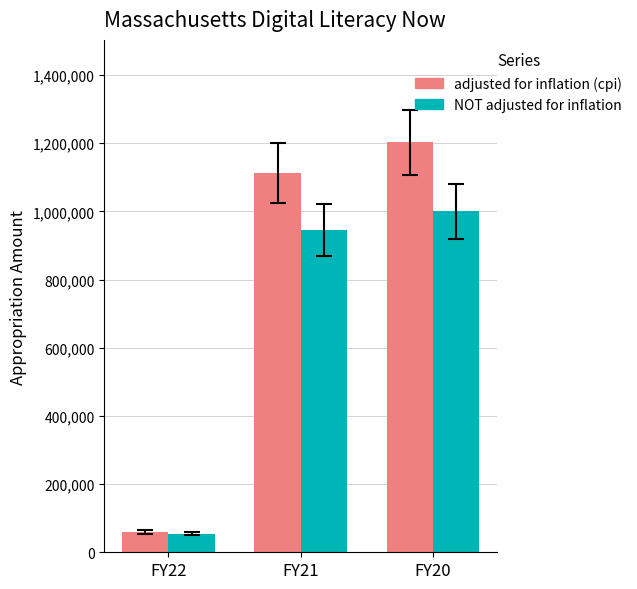

Does the chart contain any negative values?

No